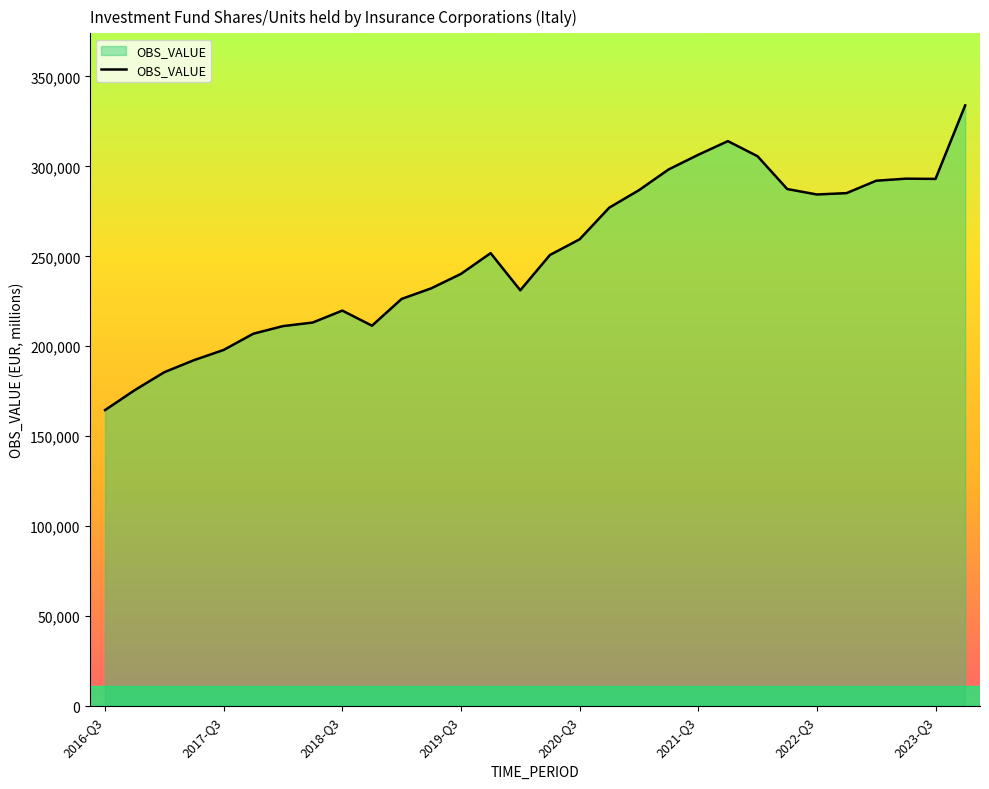

What is the smallest value displayed?

164539